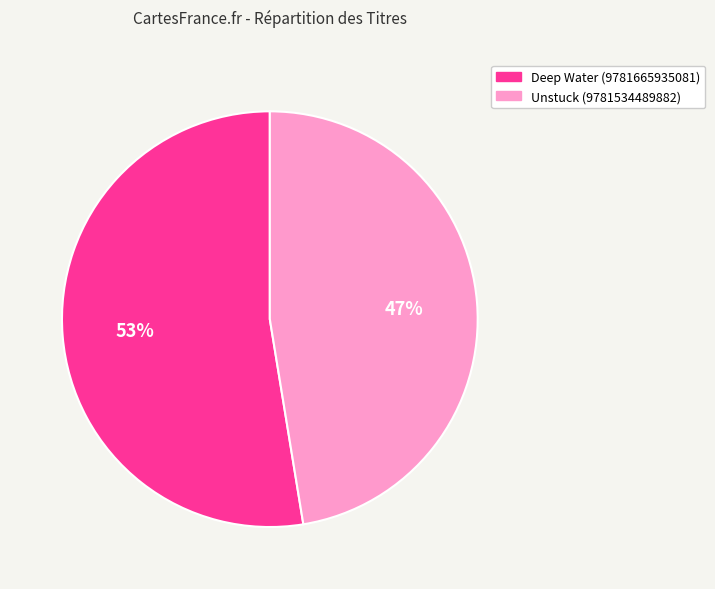

Between Deep Water (9781665935081) and Unstuck (9781534489882), which is larger?

Deep Water (9781665935081)